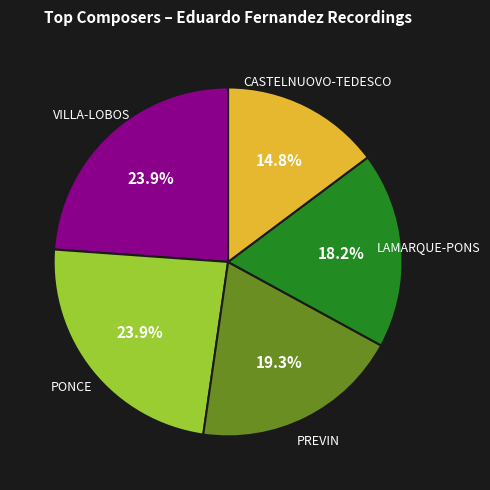

Does any single category account for the majority?

No